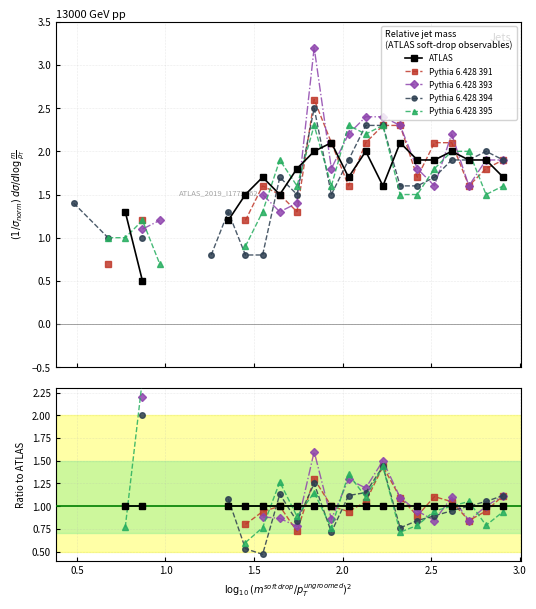

Is it true that ATLAS equals nan at 2.0?

False